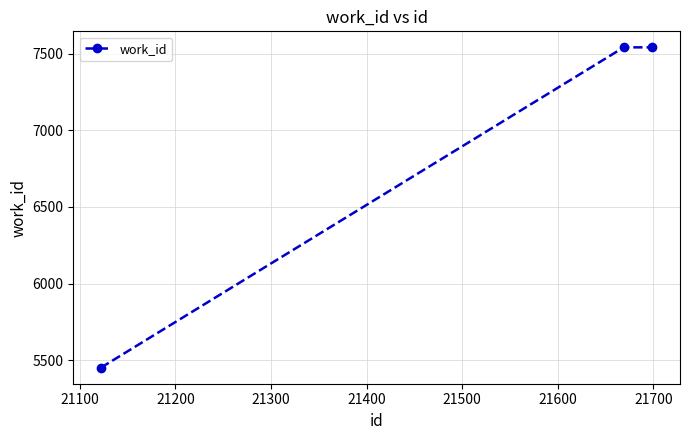

Reading right to left, list all the values displayed in this chart.

7541	7541	5452